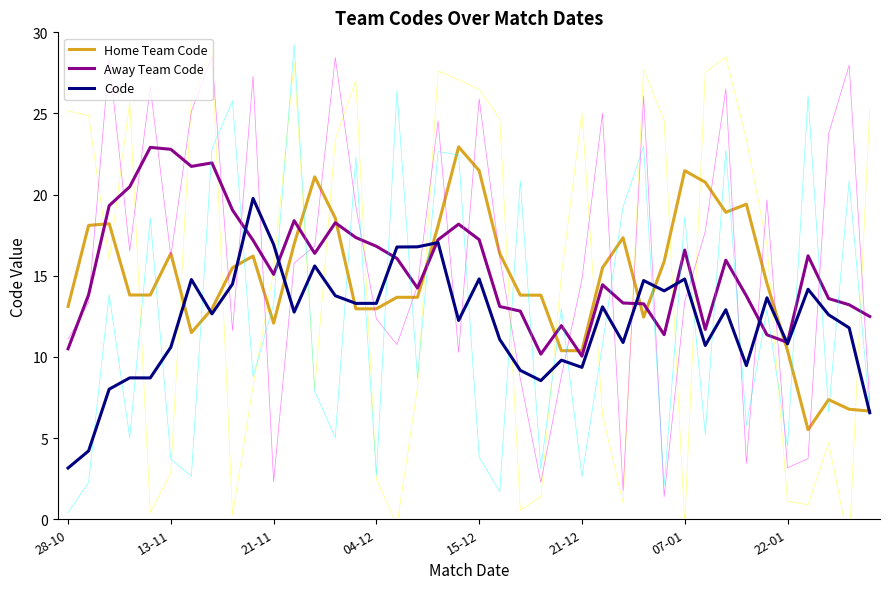

Read the Code value at 15-12.

14.8